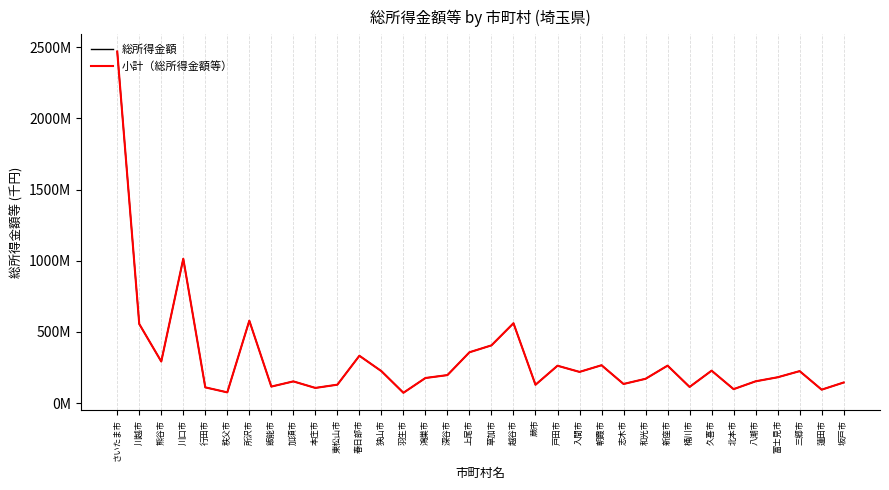

Which series has the largest total across all categories?

小計（総所得金額等）